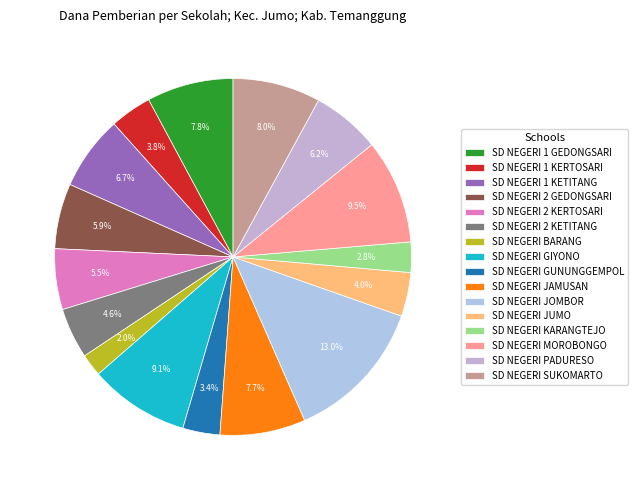

Does SD NEGERI GIYONO represent more than half of the total?

No